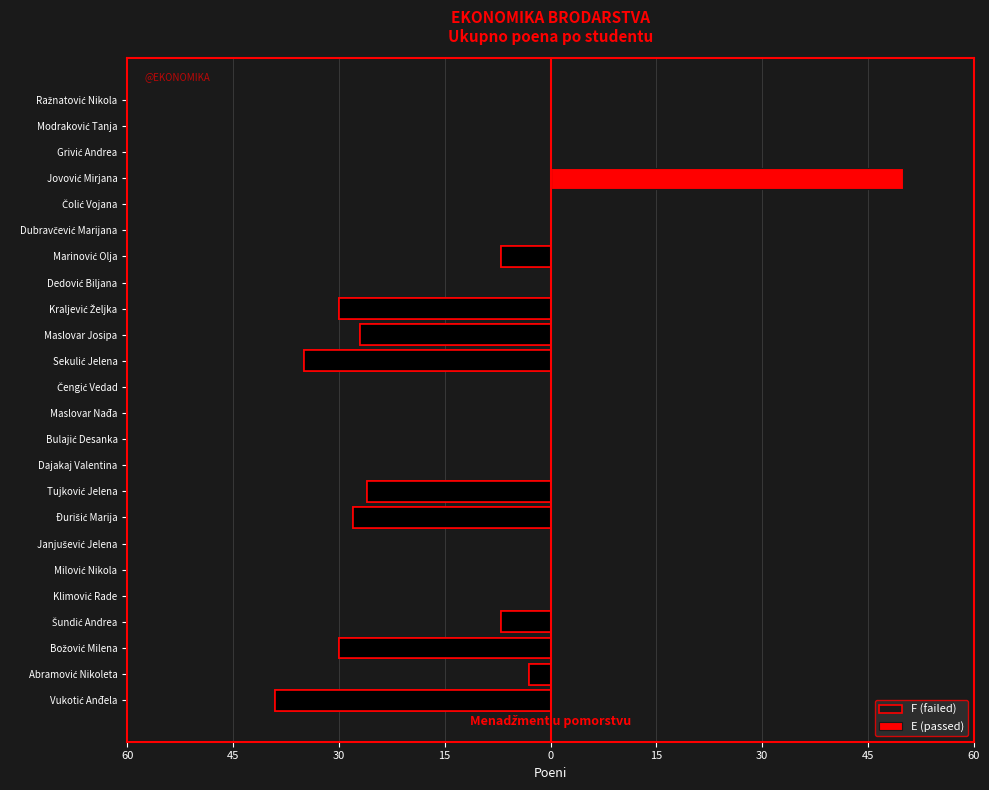

Which has a higher value, Šundić Andrea or Tujković Jelena?

Šundić Andrea